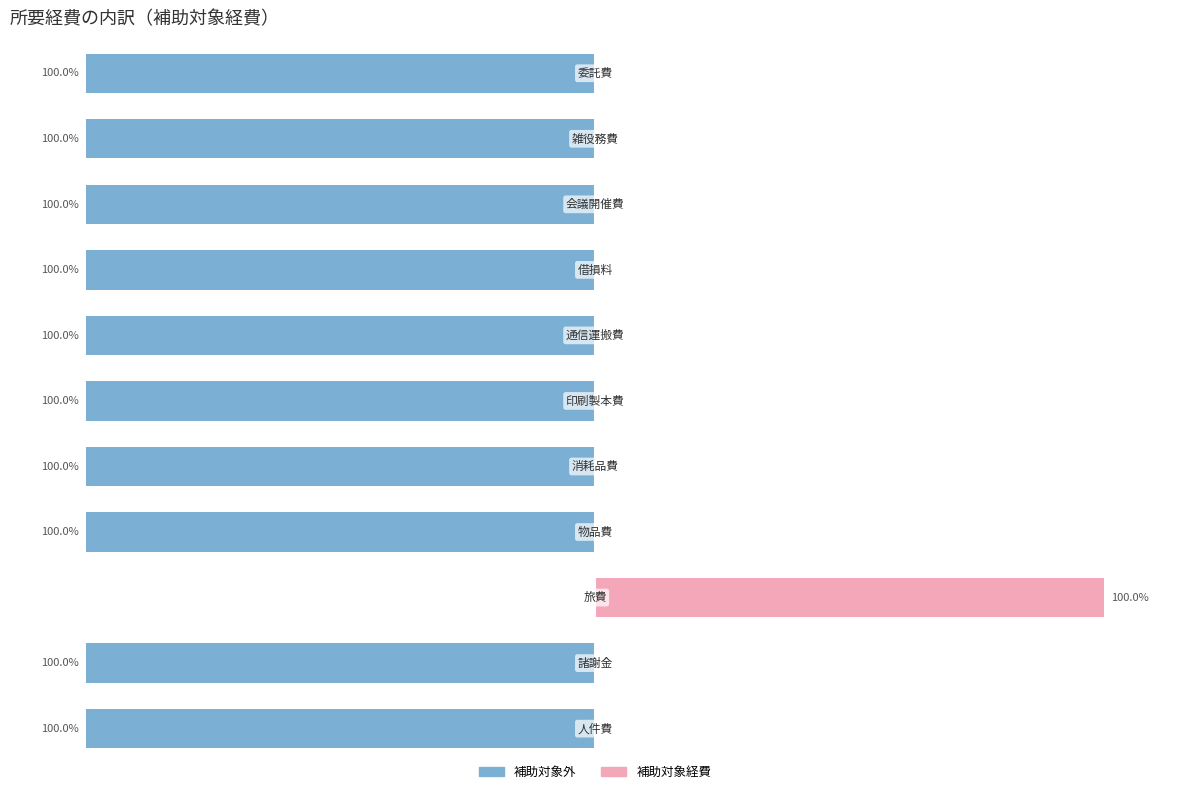

Is the value of 補助対象経費（右） at 8 greater than the value of 補助対象経費（左） at 4?

Yes